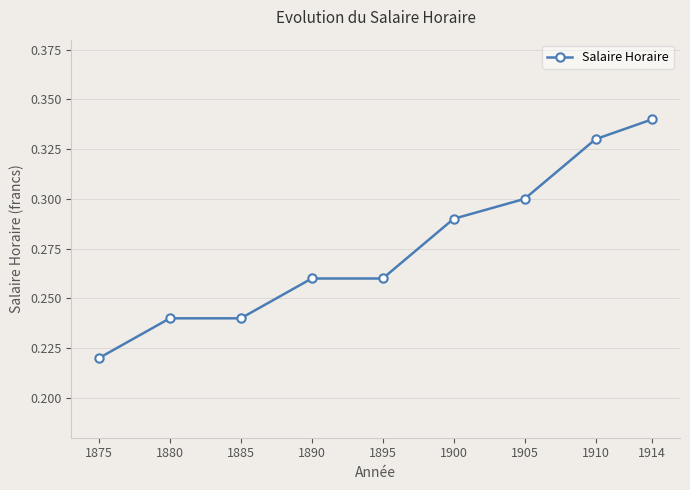

What is the sum of all values?

2.5